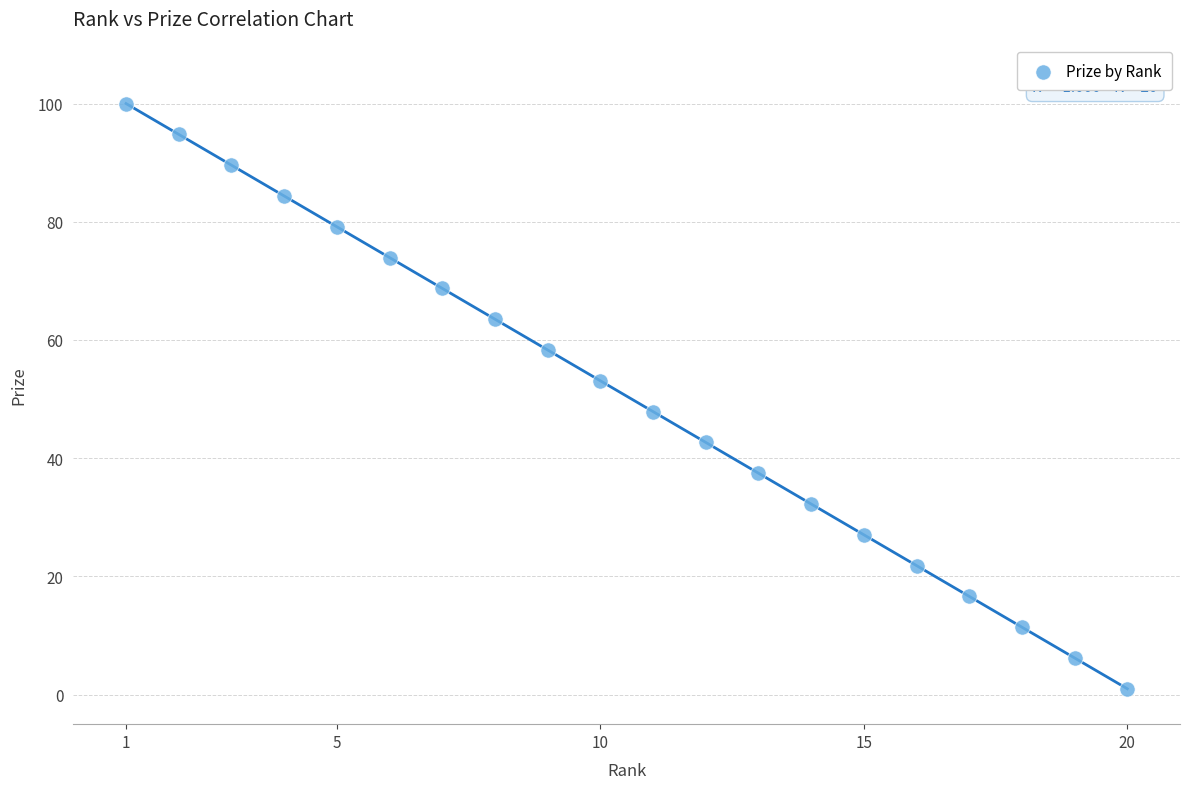

What is the range of Y values (max minus min)?

99.0